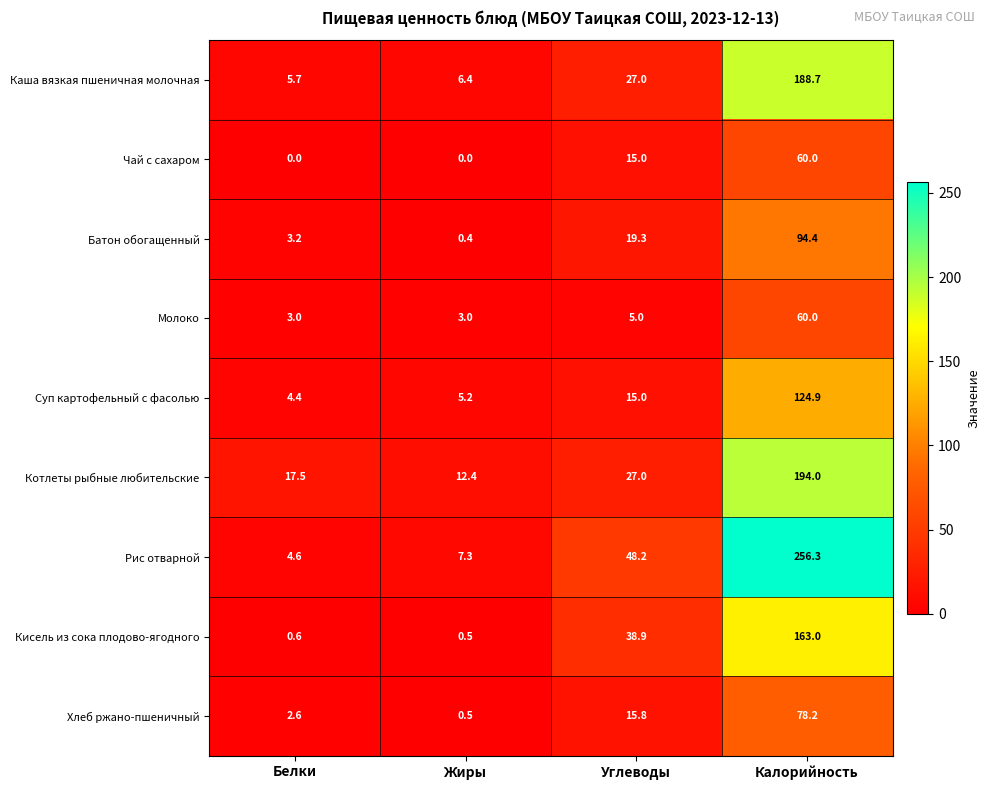

What is the spread (max minus min) of values at Жиры?

12.4